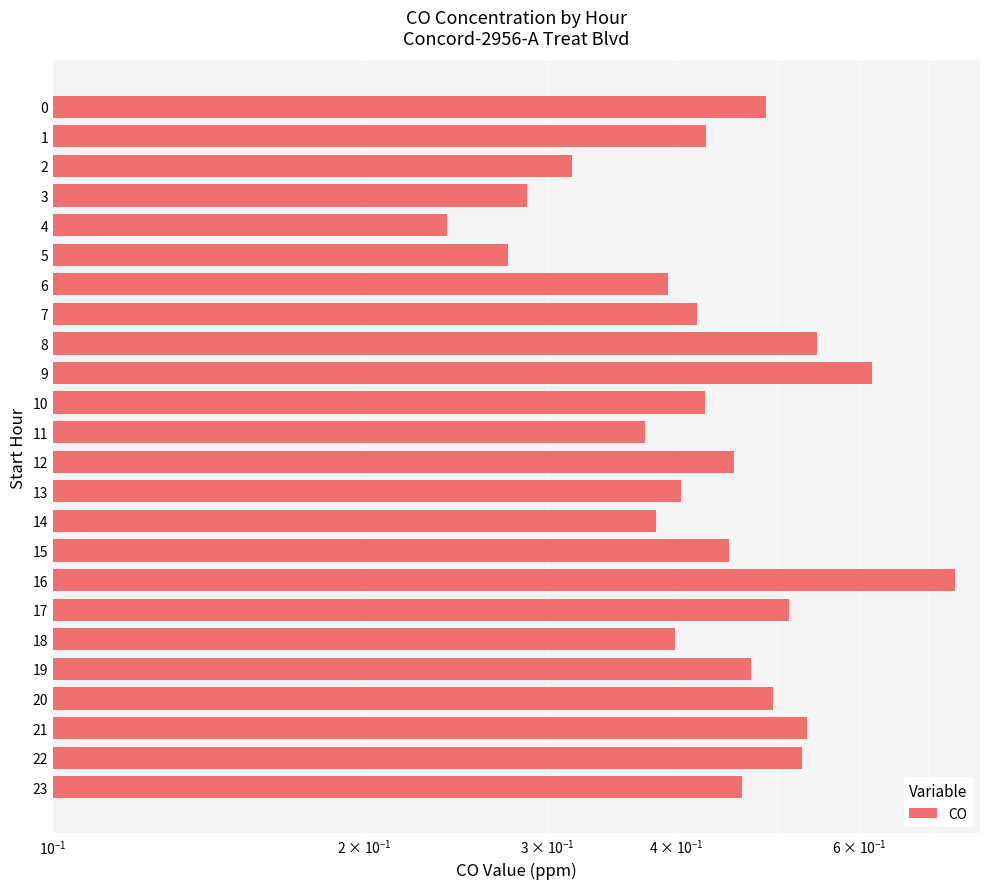

What is the sum of the values at 16 and 18?

1.1